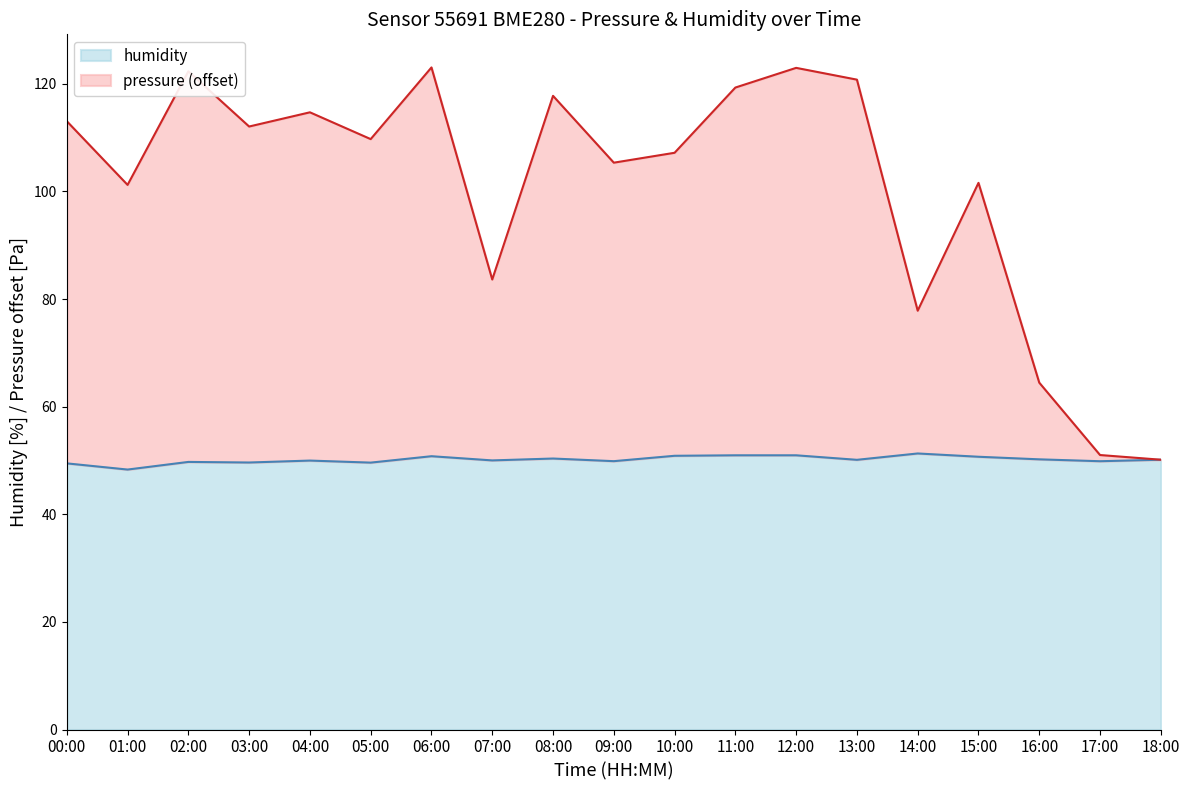

What is the label of the 1st point from the left?

00:00